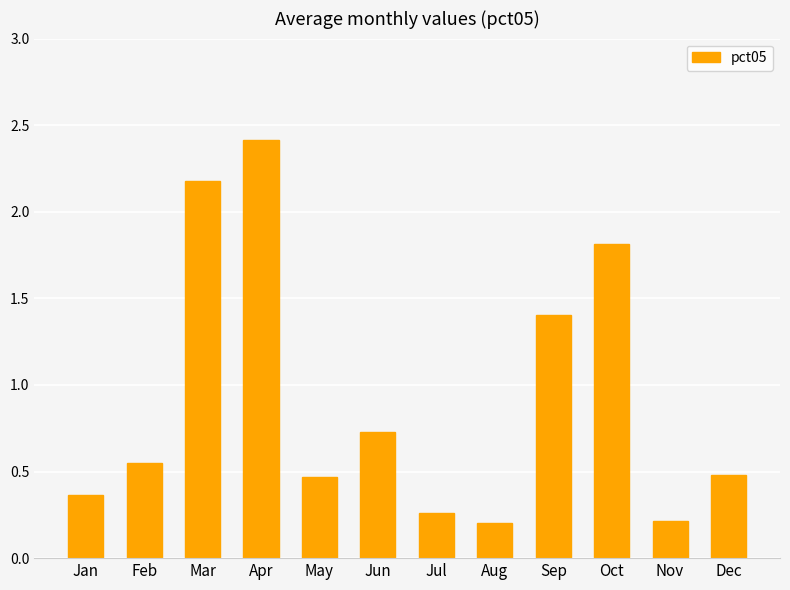

The chart shows a value of 1.1 at Mar. True or false?

False